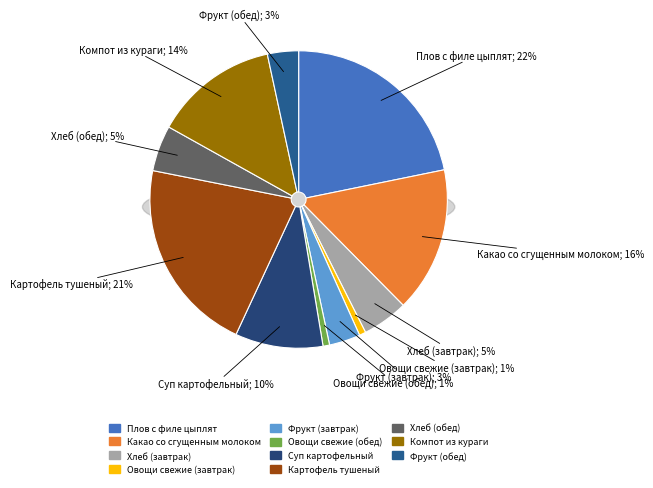

To the nearest percent, what portion does Фрукт (обед) represent?

3%